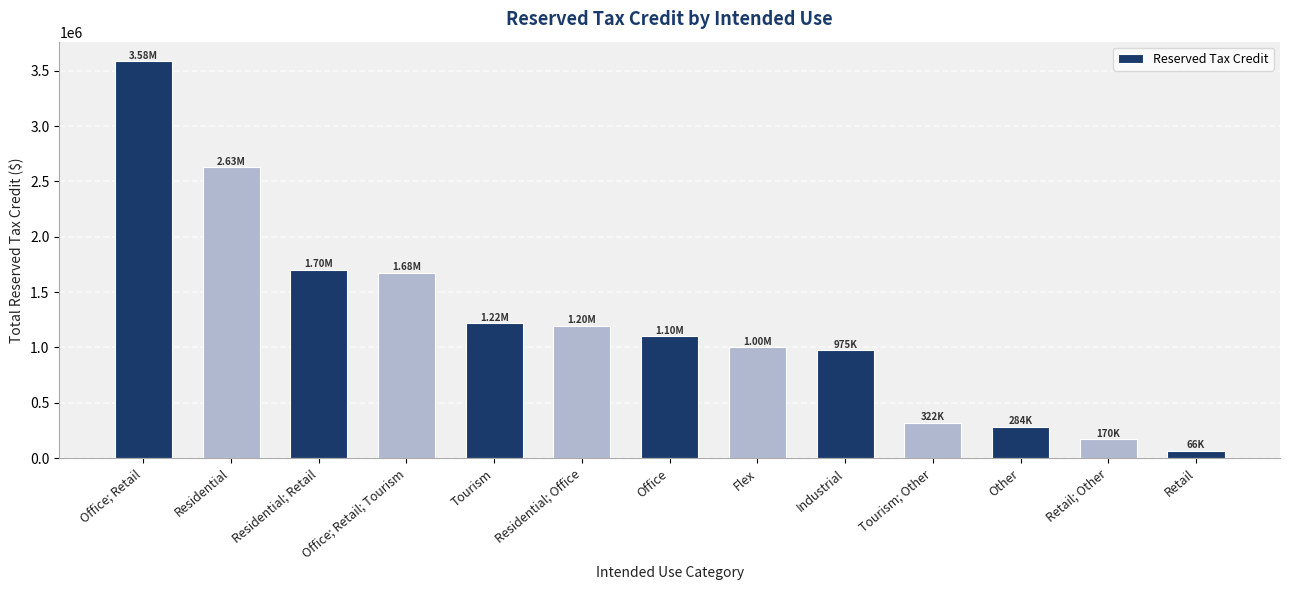

What is the change in value from Residential; Retail to Other?

-1415566.8